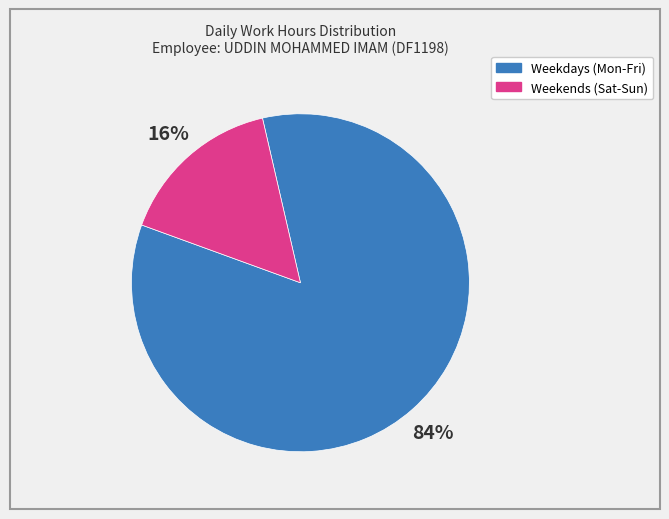

Count the number of slices in the pie.

2